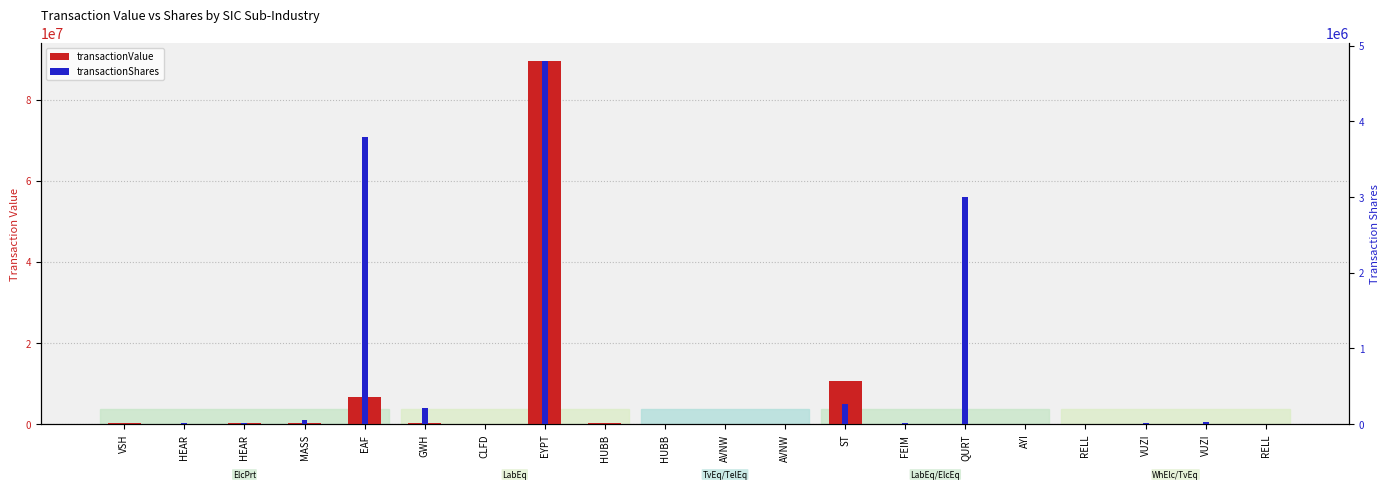

List the series in order of their peak value, highest first.

transactionValue, transactionShares